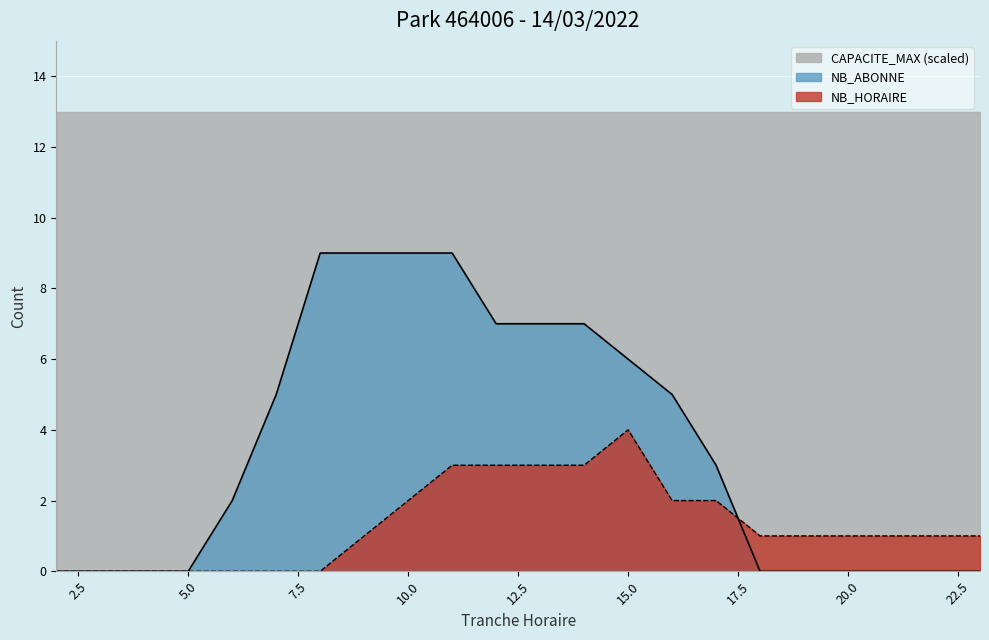

Does the chart display data point markers on the line(s)?

No